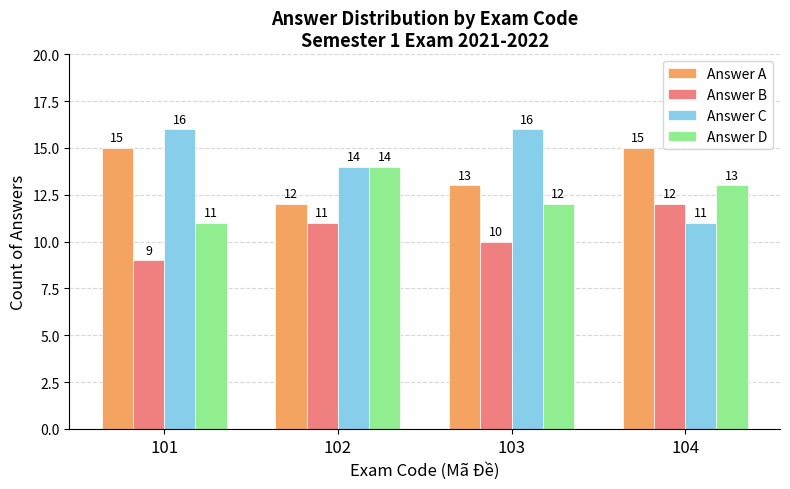

What is the total value across all series at 104?

51